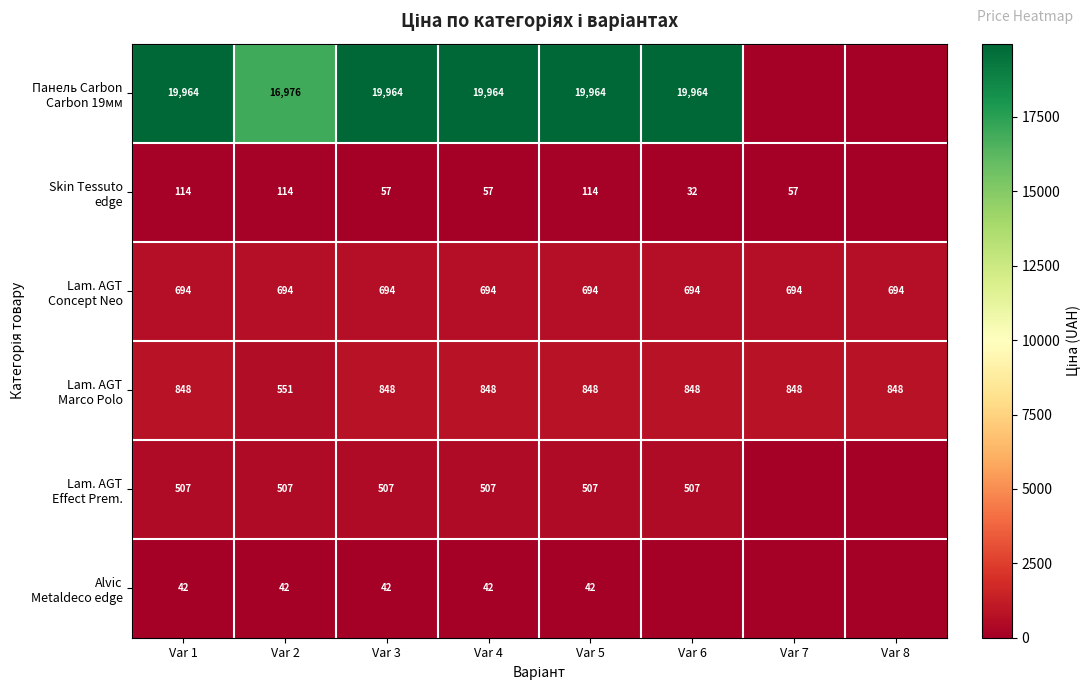

What is the difference between the highest and lowest values at Var 1?

19922